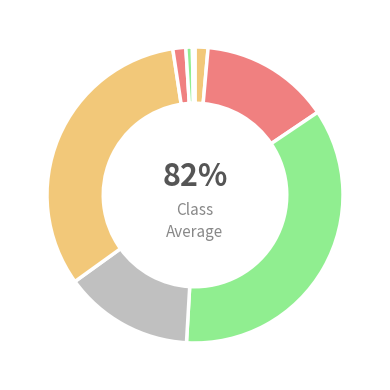

To the nearest percent, what percentage of the pie is 15:21:40?

14%